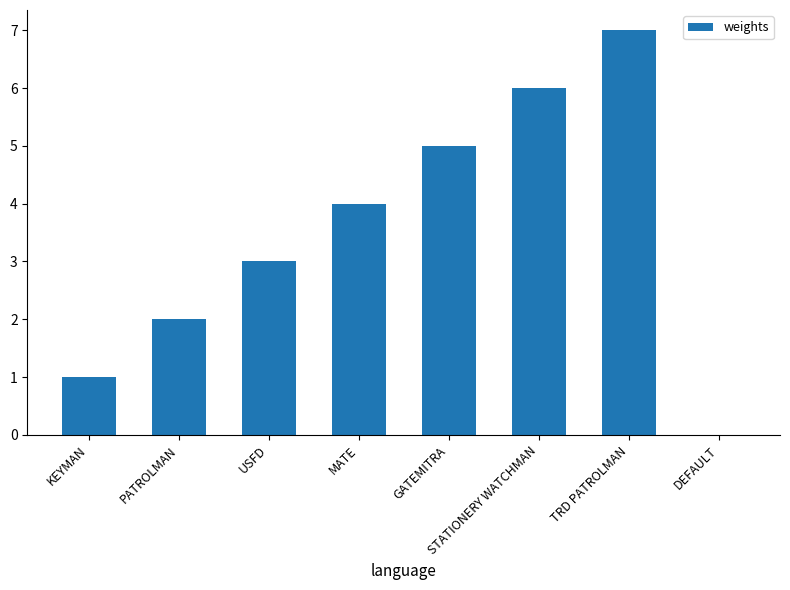

Which has a higher value, KEYMAN or TRD PATROLMAN?

TRD PATROLMAN